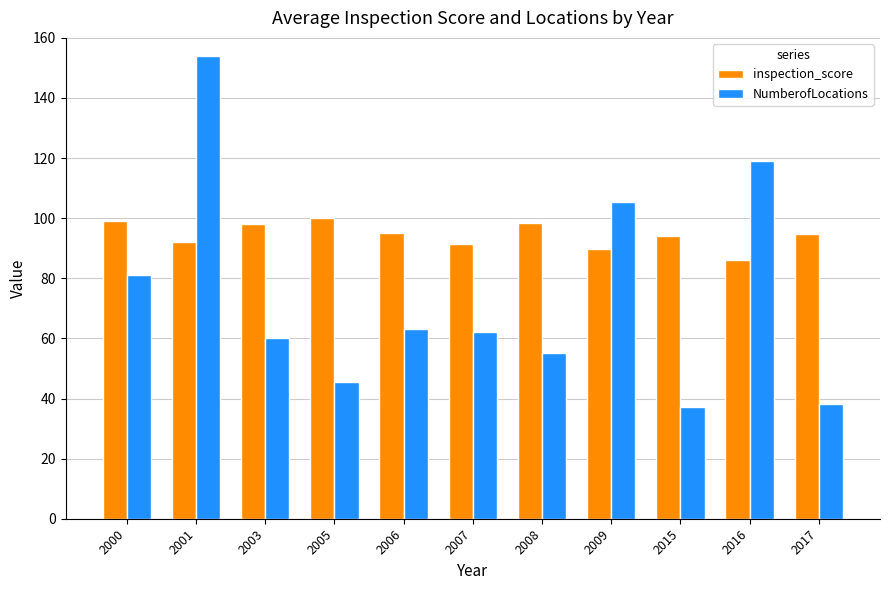

The value of inspection_score at 2007 is 91.4. True or false?

True